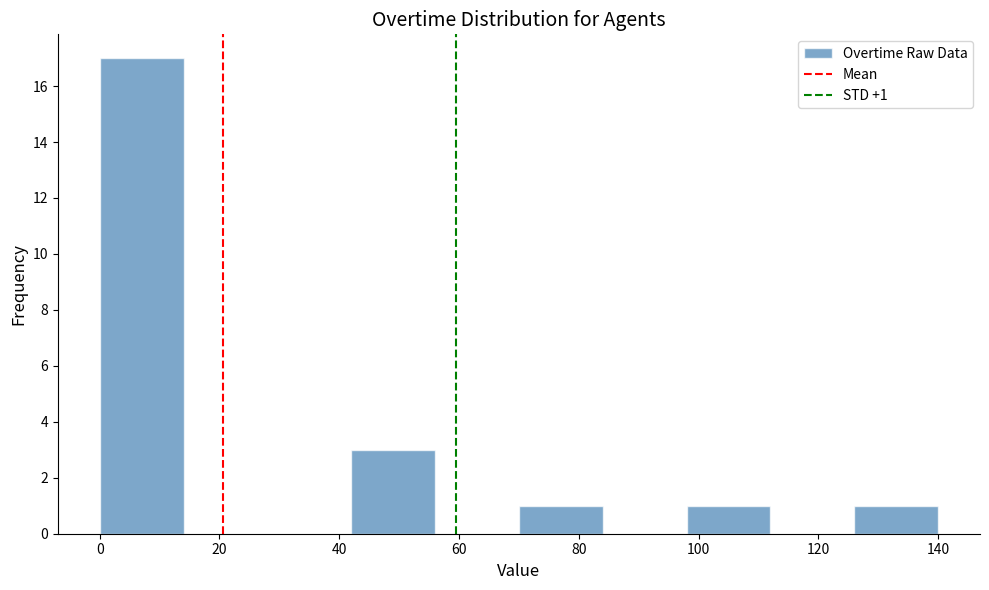

Over which range of the x-axis is the bar tallest?

0 to 14